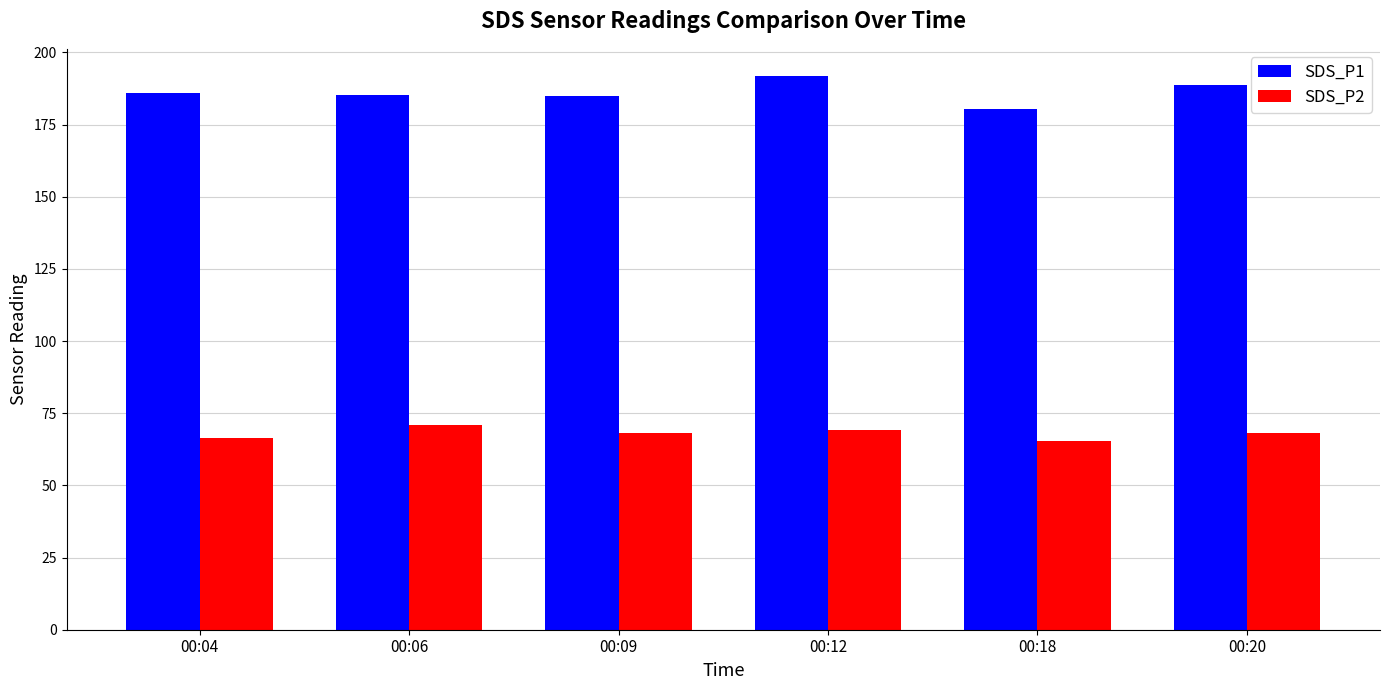

What is the greatest value displayed?

191.7